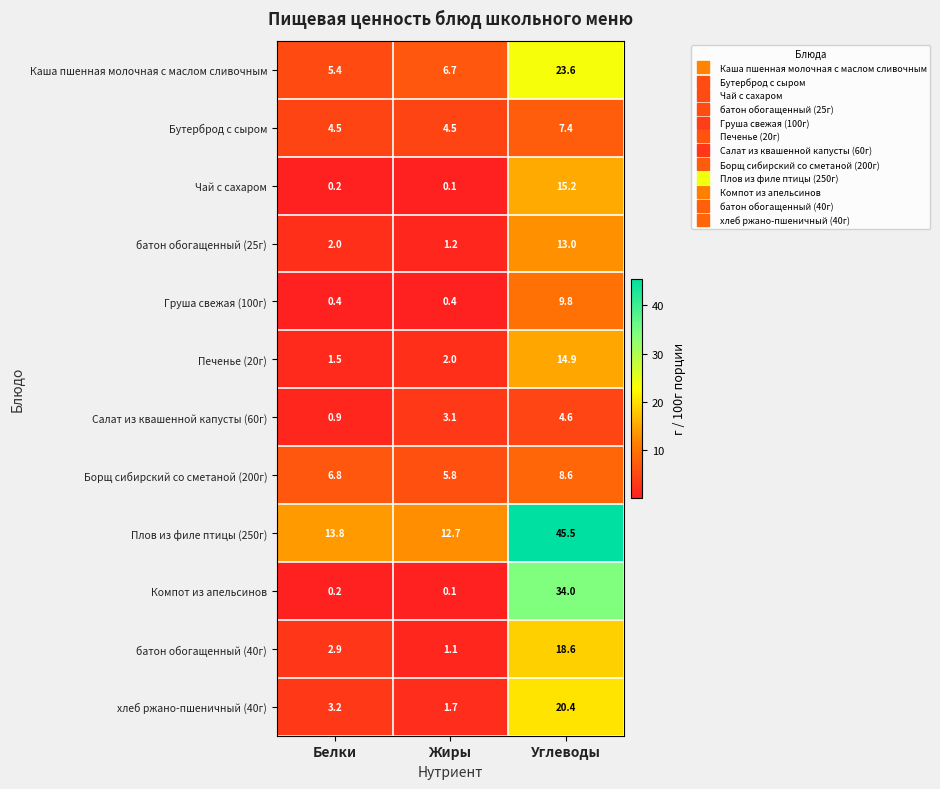

What is the sum of all Бутерброд с сыром values?

16.4